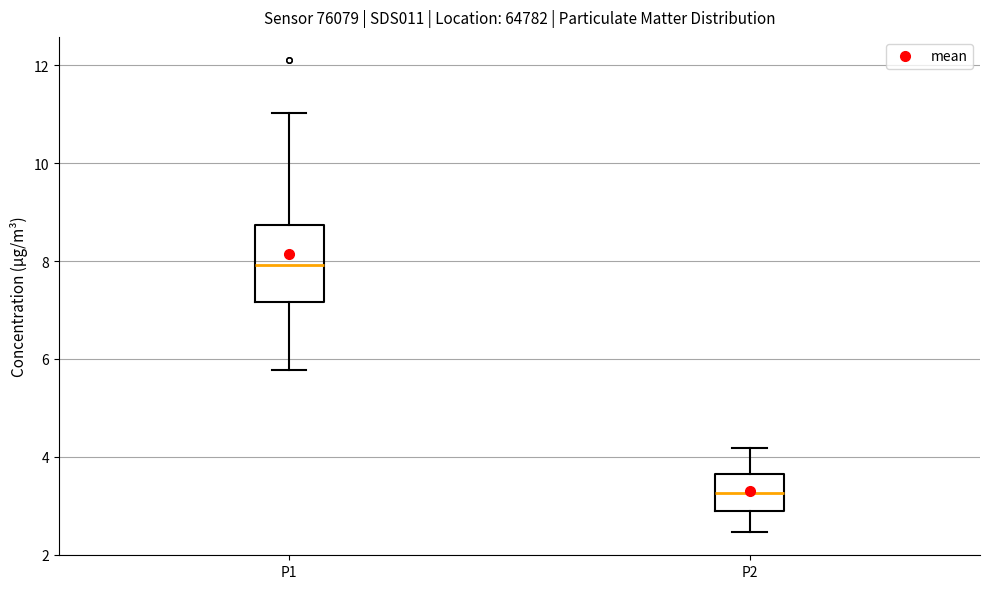

Which box's median line is the highest?

P1